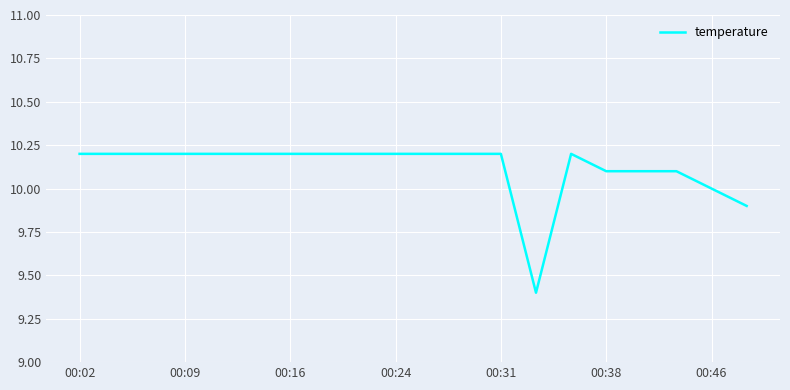

What is the smallest value displayed?

9.4